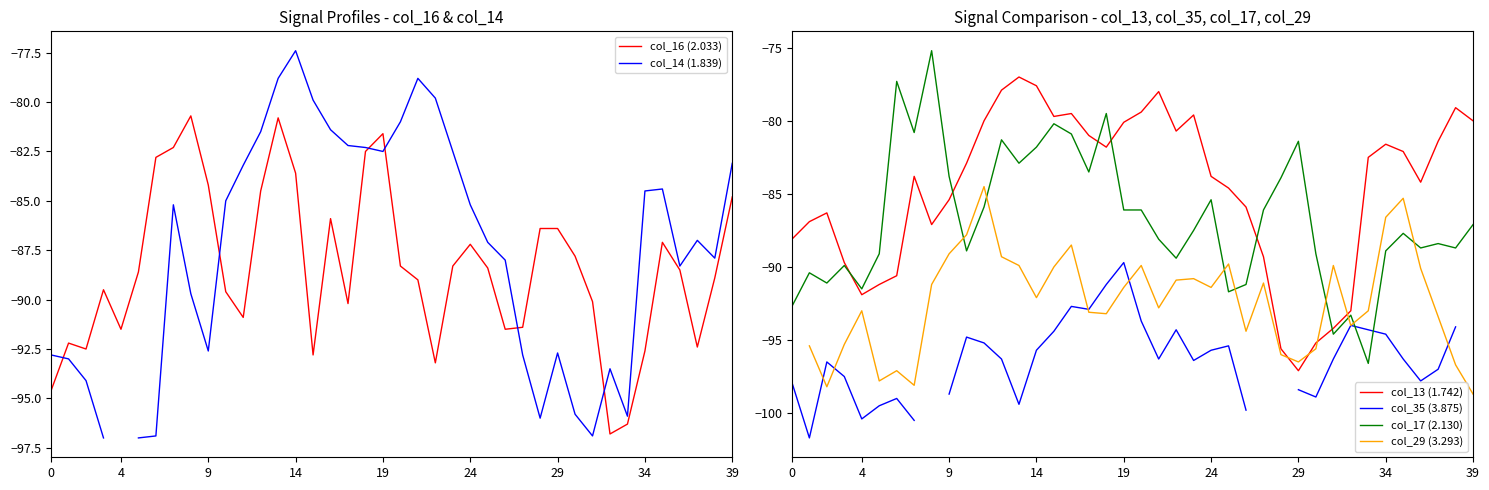

Is it true that col_17 (2.130) equals -111.9 at 14?

False